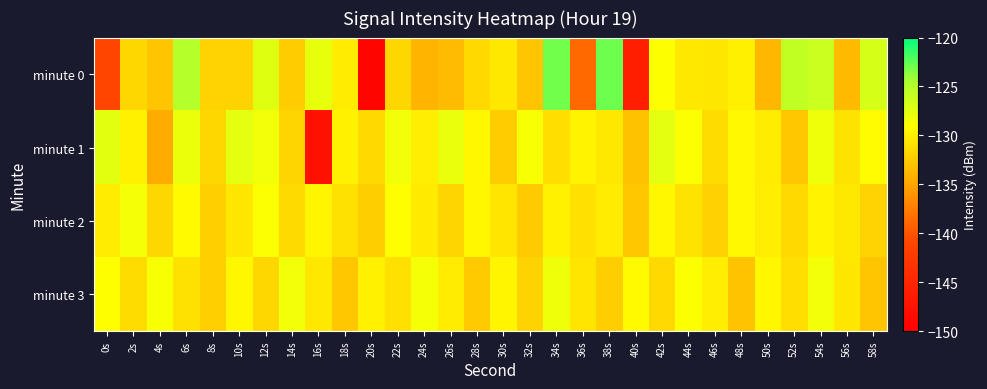

Reading left to right, what are all the values shown in this chart?

minute 0: 0s=-140.9	2s=-131.6	4s=-132.8	6s=-125.0	8s=-131.9	10s=-131.9	12s=-127.4	14s=-132.4	16s=-127.7	18s=-130.3	20s=-149.2	22s=-131.6	24s=-134.0	26s=-133.4	28s=-131.5	30s=-130.5	32s=-132.9	34s=-123.0	36s=-138.7	38s=-122.9	40s=-145.9	42s=-129.0	44s=-130.4	46s=-130.6	48s=-130.0	50s=-133.8	52s=-125.6	54s=-126.2	56s=-133.5	58s=-126.7
minute 1: 0s=-127.4	2s=-129.8	4s=-134.6	6s=-128.0	8s=-131.6	10s=-127.5	12s=-128.4	14s=-131.8	16s=-147.7	18s=-129.9	20s=-131.5	22s=-128.3	24s=-130.1	26s=-127.9	28s=-129.6	30s=-132.4	32s=-128.7	34s=-131.2	36s=-129.8	38s=-130.5	40s=-133.1	42s=-127.6	44s=-128.9	46s=-131.3	48s=-129.4	50s=-130.2	52s=-132.7	54s=-128.1	56s=-130.8	58s=-129.2
minute 2: 0s=-130.2	2s=-128.5	4s=-131.7	6s=-129.3	8s=-132.1	10s=-130.6	12s=-128.8	14s=-131.4	16s=-129.7	18s=-130.9	20s=-132.3	22s=-129.1	24s=-130.4	26s=-131.8	28s=-129.5	30s=-130.7	32s=-132.5	34s=-129.9	36s=-131.1	38s=-130.3	40s=-132.7	42s=-129.6	44s=-130.8	46s=-132.0	48s=-129.4	50s=-130.1	52s=-131.6	54s=-129.8	56s=-130.5	58s=-131.9
minute 3: 0s=-129.1	2s=-131.3	4s=-128.7	6s=-130.9	8s=-132.1	10s=-129.5	12s=-131.7	14s=-128.3	16s=-130.5	18s=-132.7	20s=-129.9	22s=-131.1	24s=-128.5	26s=-130.3	28s=-132.5	30s=-129.7	32s=-131.9	34s=-128.1	36s=-130.7	38s=-132.3	40s=-129.3	42s=-131.5	44s=-128.9	46s=-130.1	48s=-132.9	50s=-129.6	52s=-131.2	54s=-128.4	56s=-130.6	58s=-132.8